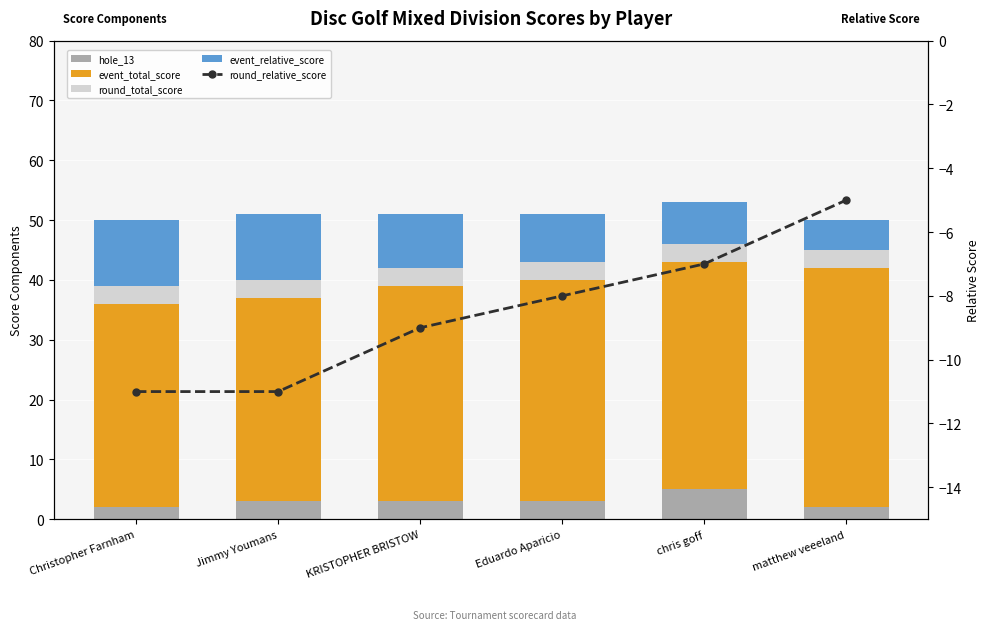

What is the minimum value shown in the chart?

-11